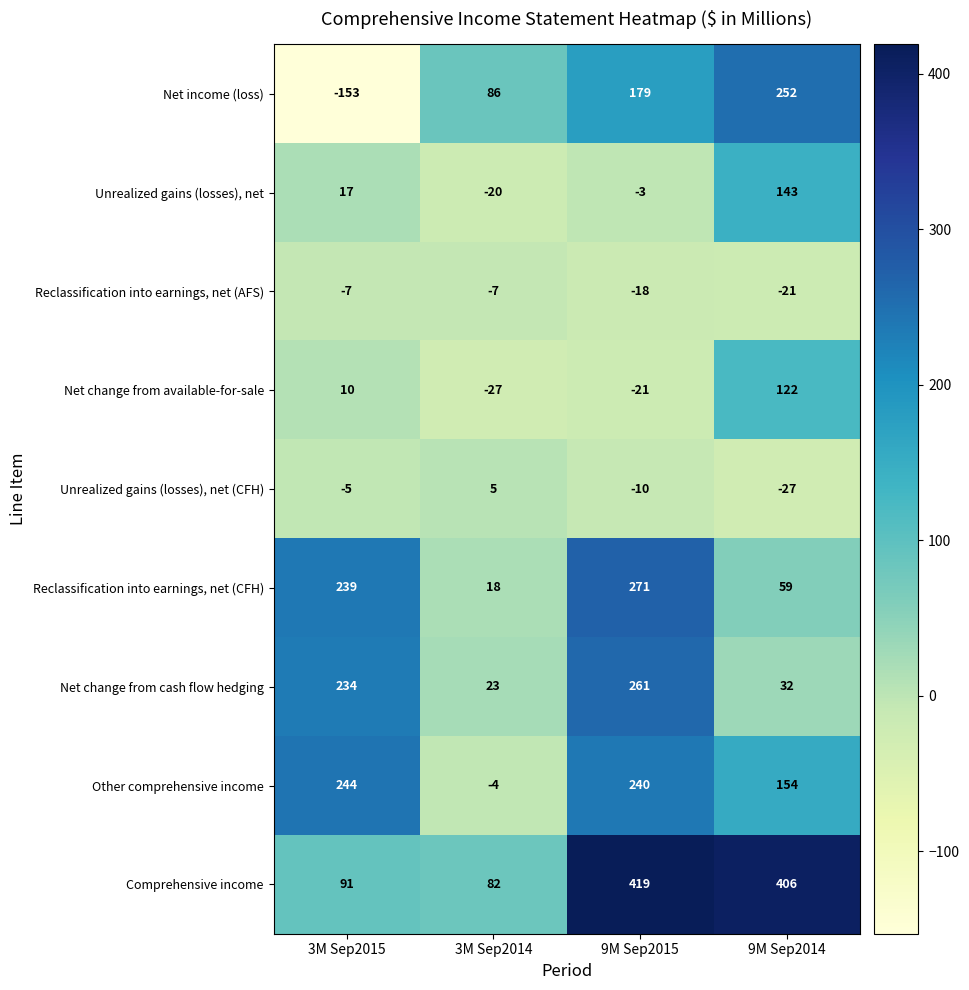

True or false: Net change from available-for-sale has a value of 10 at 3M Sep2015.

True